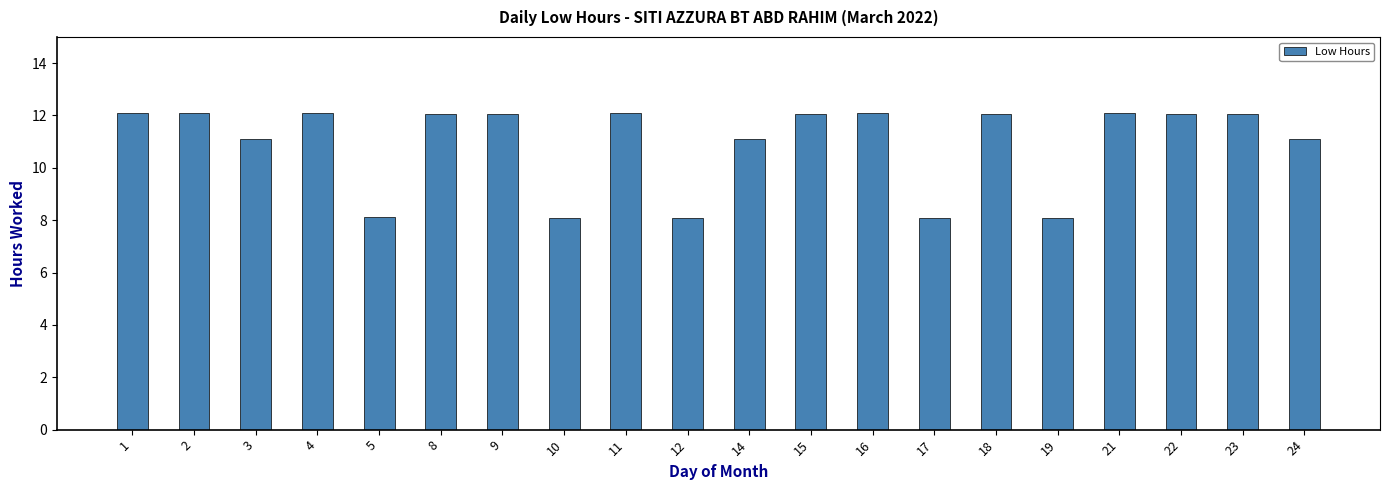

Reading left to right, extract all data points from this chart.

1=12.1	2=12.1	3=11.1	4=12.1	5=8.1	8=12.1	9=12.1	10=8.1	11=12.1	12=8.1	14=11.1	15=12.1	16=12.1	17=8.1	18=12.1	19=8.1	21=12.1	22=12.1	23=12.1	24=11.1